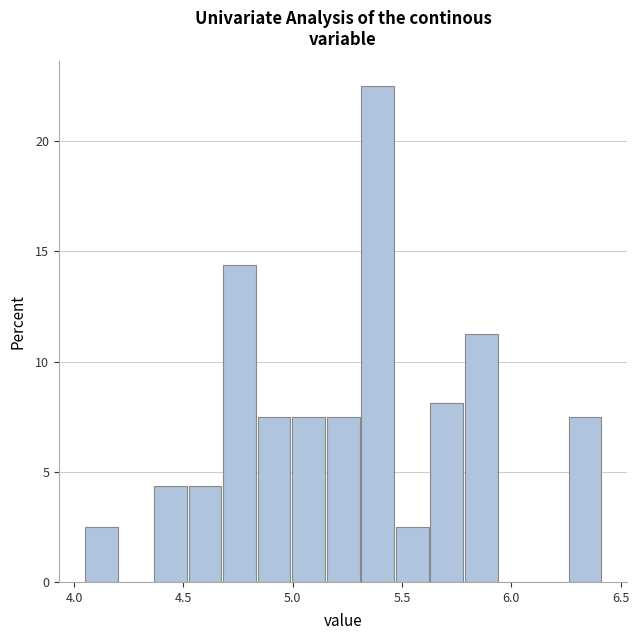

Read against the x-axis, roughly where is the centre of the tallest bar?

5.40